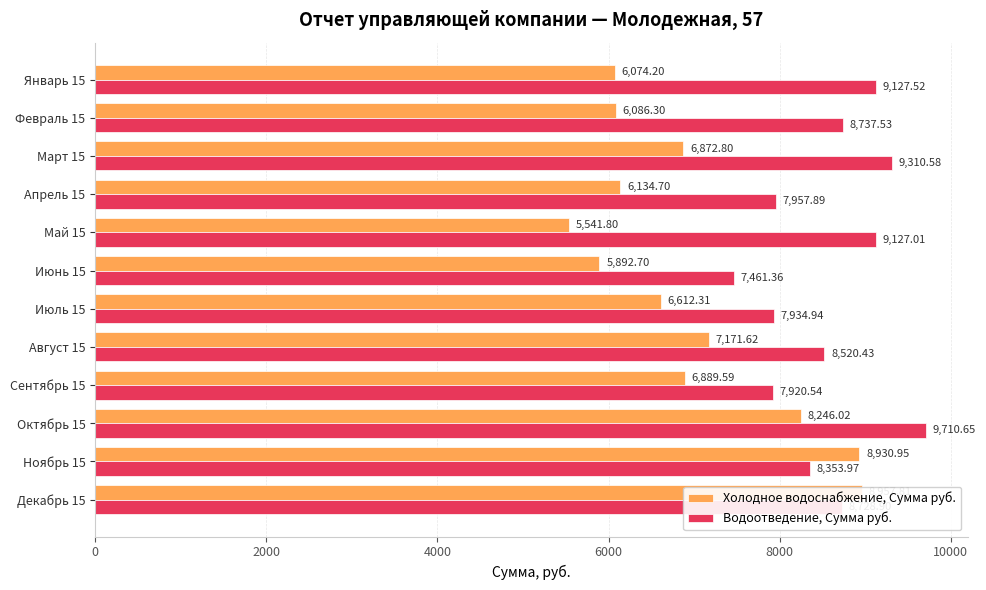

Reading right to left, transcribe all the data shown in this chart.

Холодное водоснабжение, Сумма руб.: 8957.8	8931.0	8246.0	6889.6	7171.6	6612.3	5892.7	5541.8	6134.7	6872.8	6086.3	6074.2
Водоотведение, Сумма руб.: 8728.9	8354.0	9710.6	7920.5	8520.4	7934.9	7461.4	9127.0	7957.9	9310.6	8737.5	9127.5